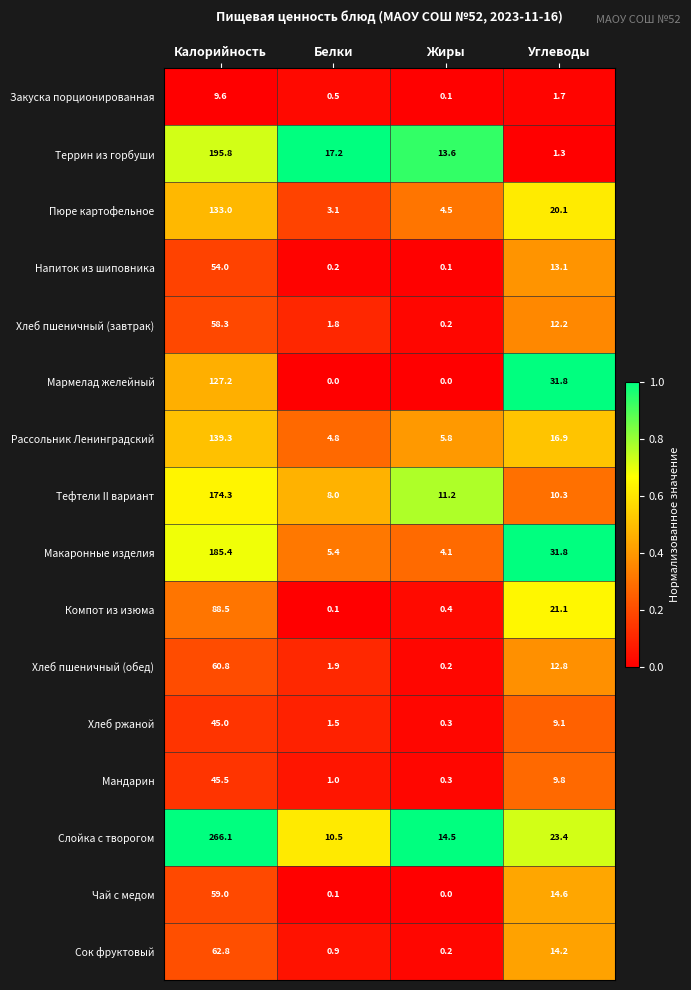

How many categories are shown in the chart?

4